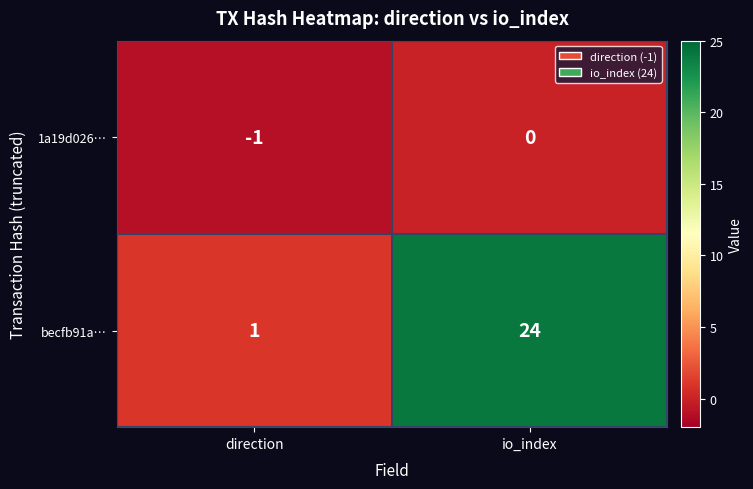

Which series changed the most between direction and io_index?

becfb91a…